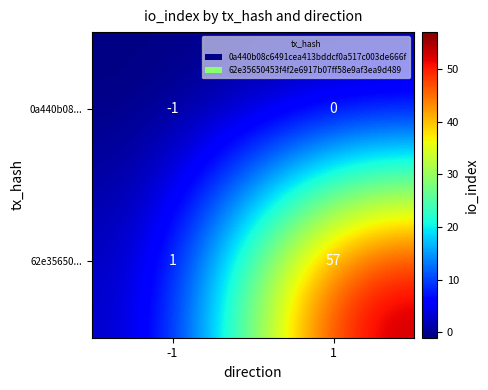

Which series has the largest total across all categories?

62e35650...